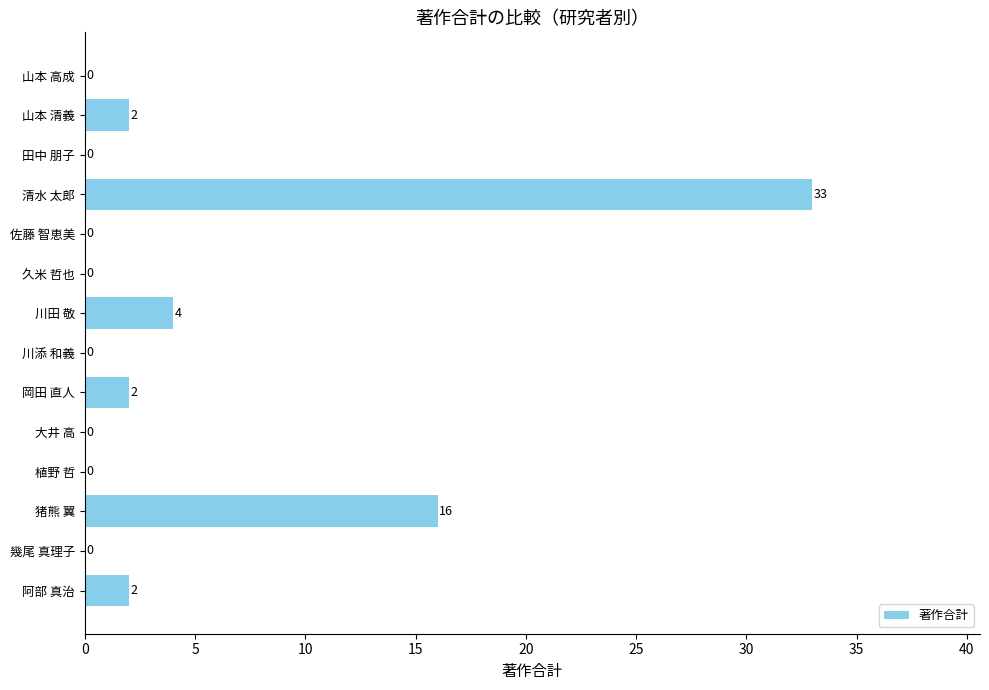

Where is the data nearest to the value 16?

猪熊 翼